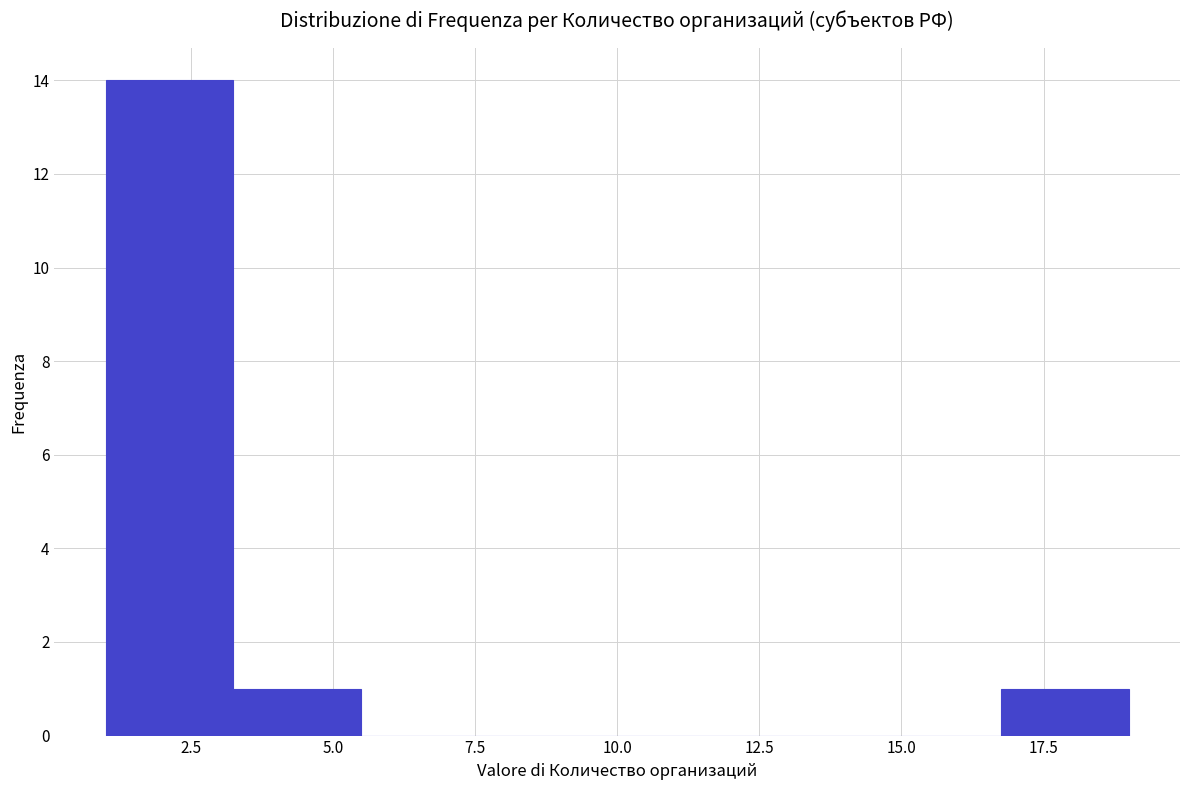

Over which range of the x-axis is the bar tallest?

1.00 to 3.25